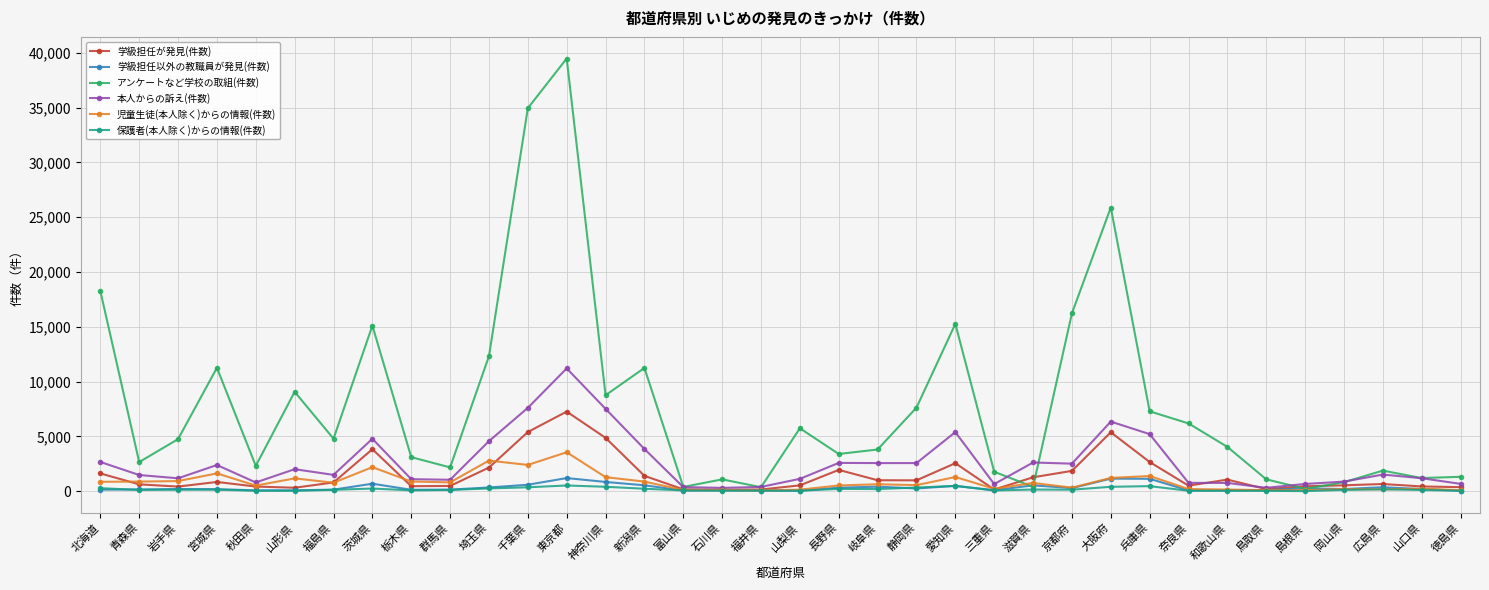

At which category does 本人からの訴え(件数) reach its first local peak?

宮城県